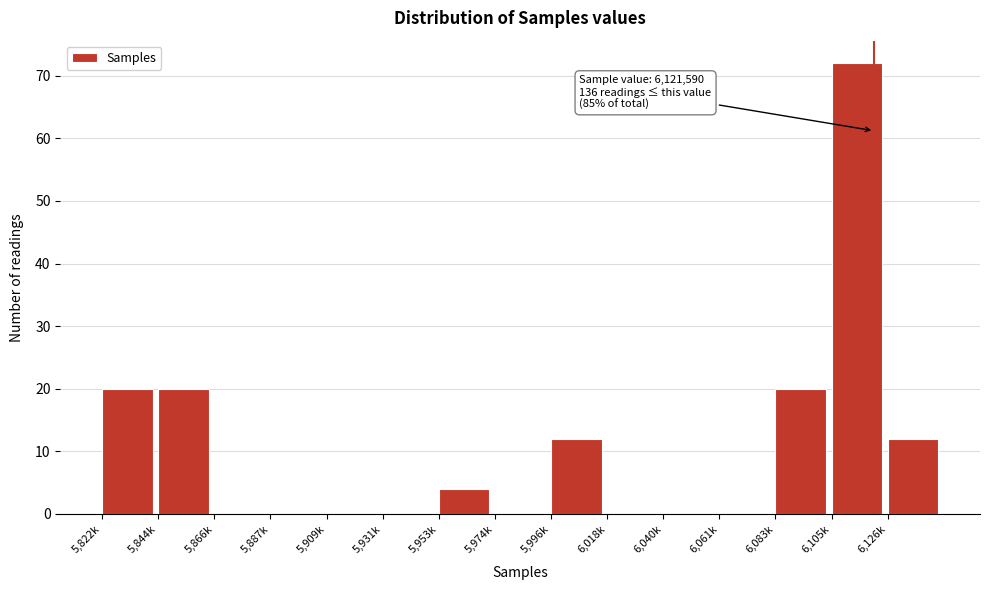

Reading left to right, extract all data points from this chart.

5,822k=20	5,844k=20	5,866k=0	5,887k=0	5,909k=0	5,931k=0	5,953k=4	5,974k=0	5,996k=12	6,018k=0	6,040k=0	6,061k=0	6,083k=20	6,105k=72	6,126k=12